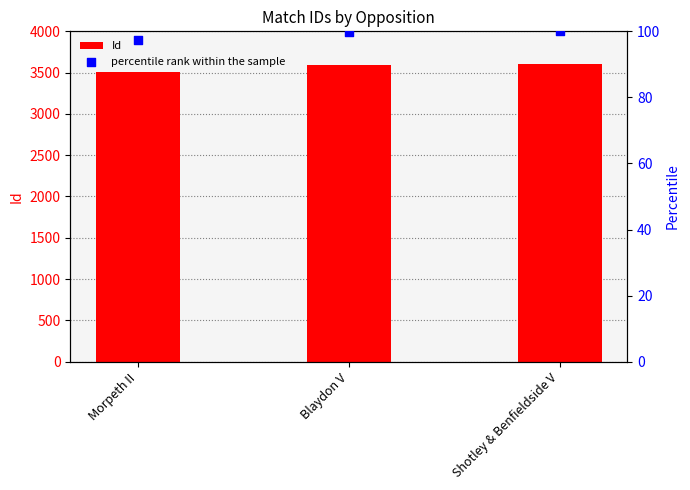

At how many categories does at least one series exceed 1875?

3